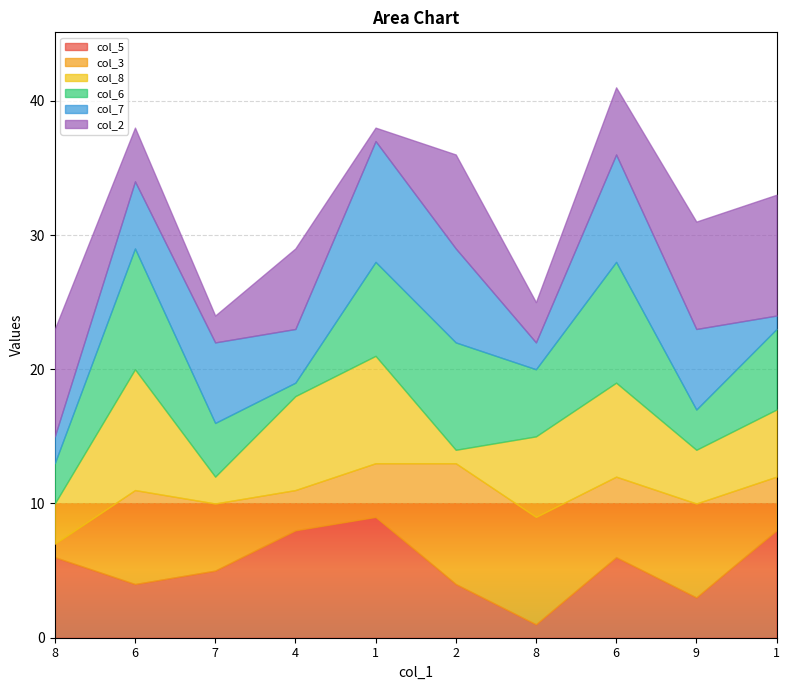

At which category does col_8 reach its first local valley?

7